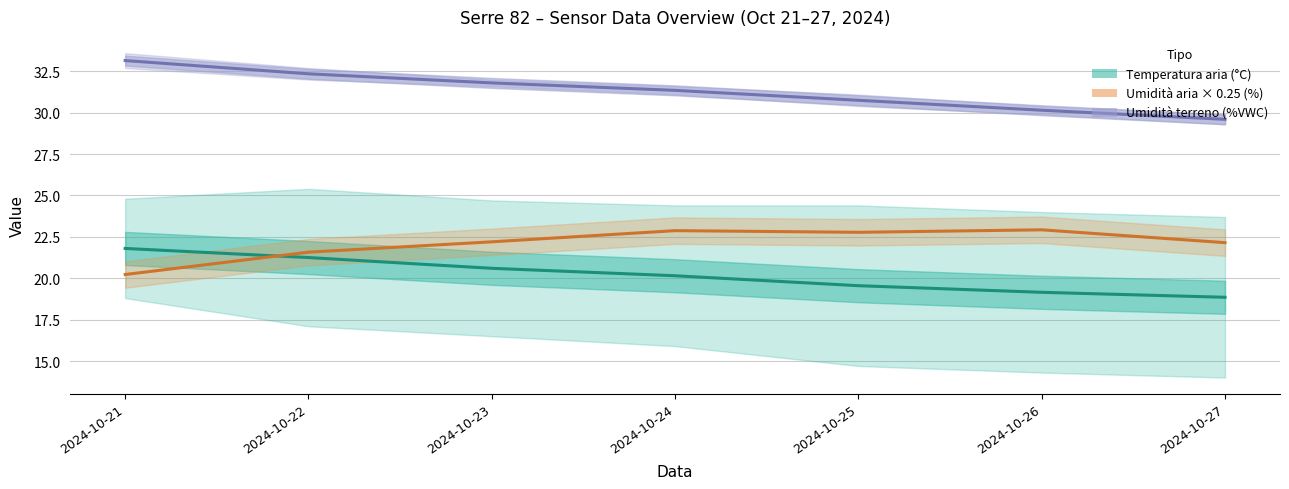

Reading left to right, transcribe all the data shown in this chart.

Temperatura aria (°C): 2024-10-21=21.8	2024-10-22=21.2	2024-10-23=20.6	2024-10-24=20.1	2024-10-25=19.5	2024-10-26=19.1	2024-10-27=18.9
Umidità aria × 0.25 (%): 2024-10-21=20.2	2024-10-22=21.6	2024-10-23=22.2	2024-10-24=22.9	2024-10-25=22.8	2024-10-26=22.9	2024-10-27=22.1
Umidità terreno (%VWC): 2024-10-21=33.2	2024-10-22=32.4	2024-10-23=31.8	2024-10-24=31.4	2024-10-25=30.8	2024-10-26=30.1	2024-10-27=29.6